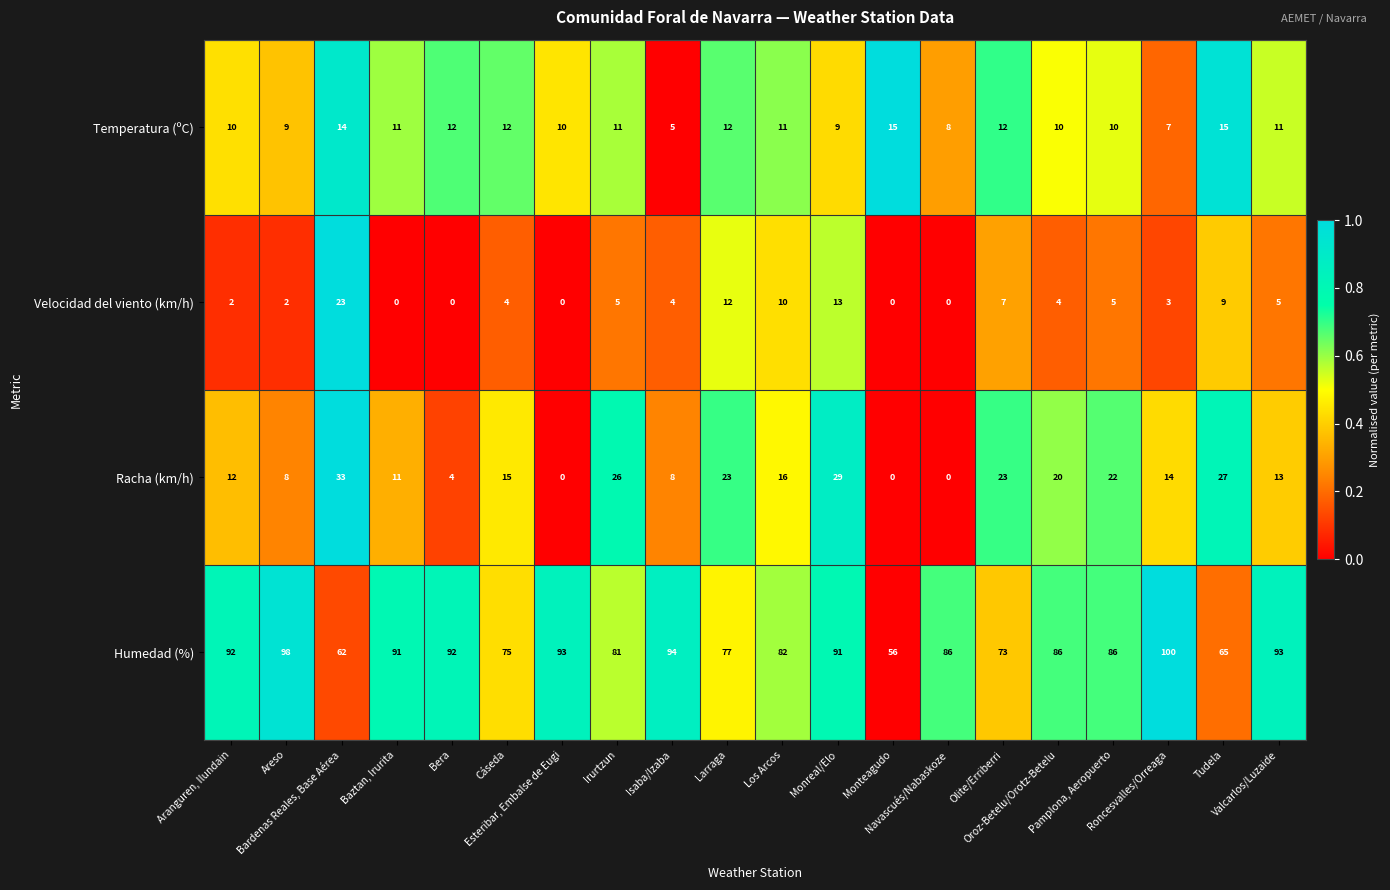

What is the difference between the maximum and minimum values in the Racha (km/h) series?

33